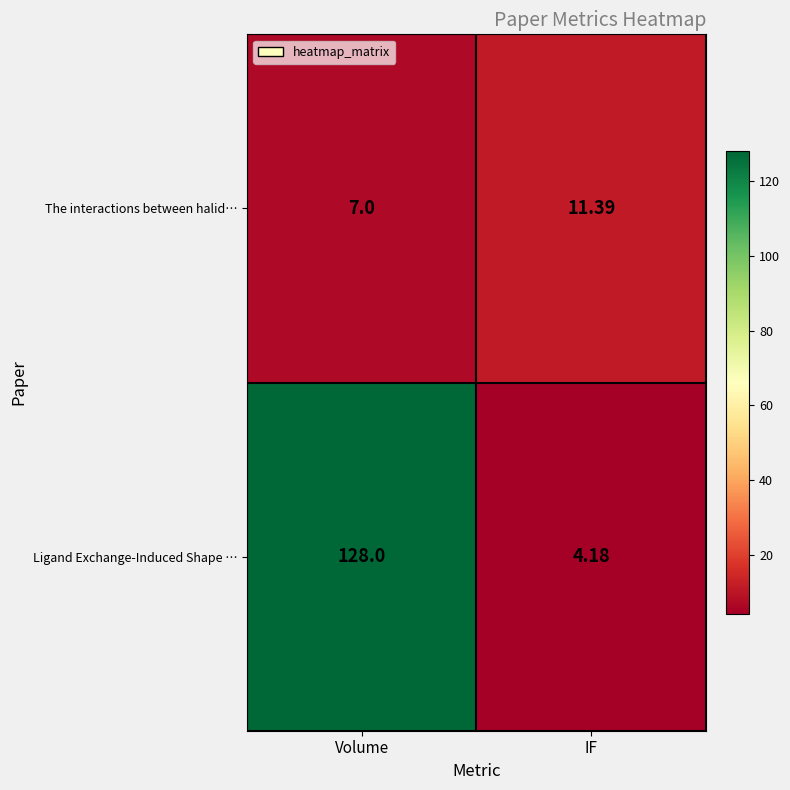

Where is Ligand Exchange-Induced Shape … nearest to the value 66?

IF